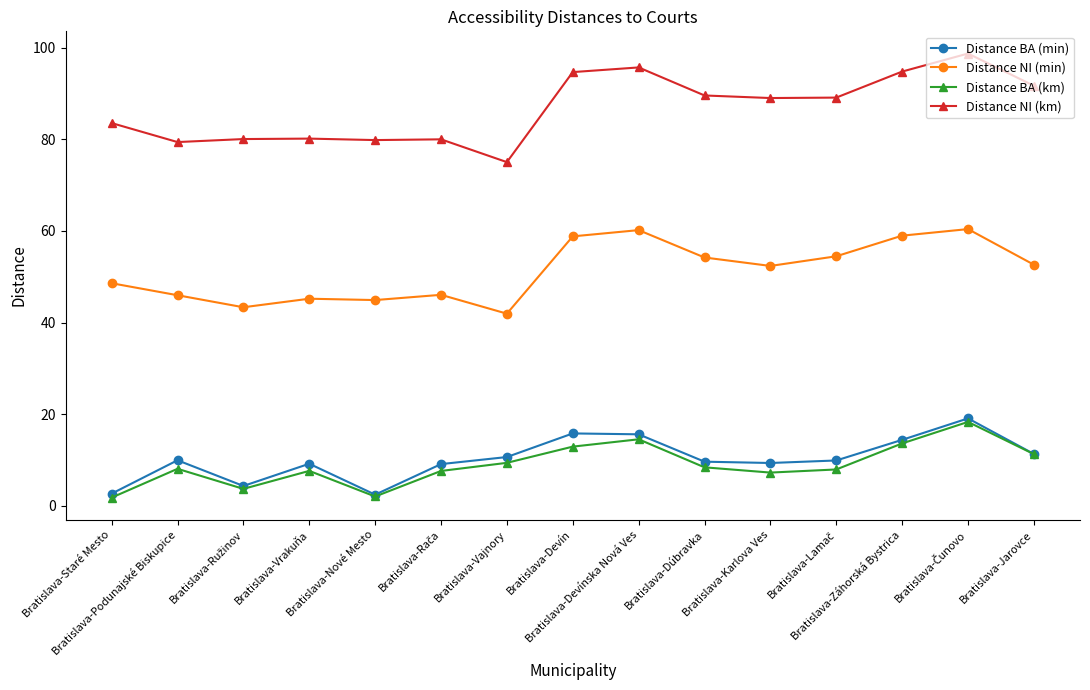

The Distance NI (km) series shows 91.7 at Bratislava-Jarovce. True or false?

True